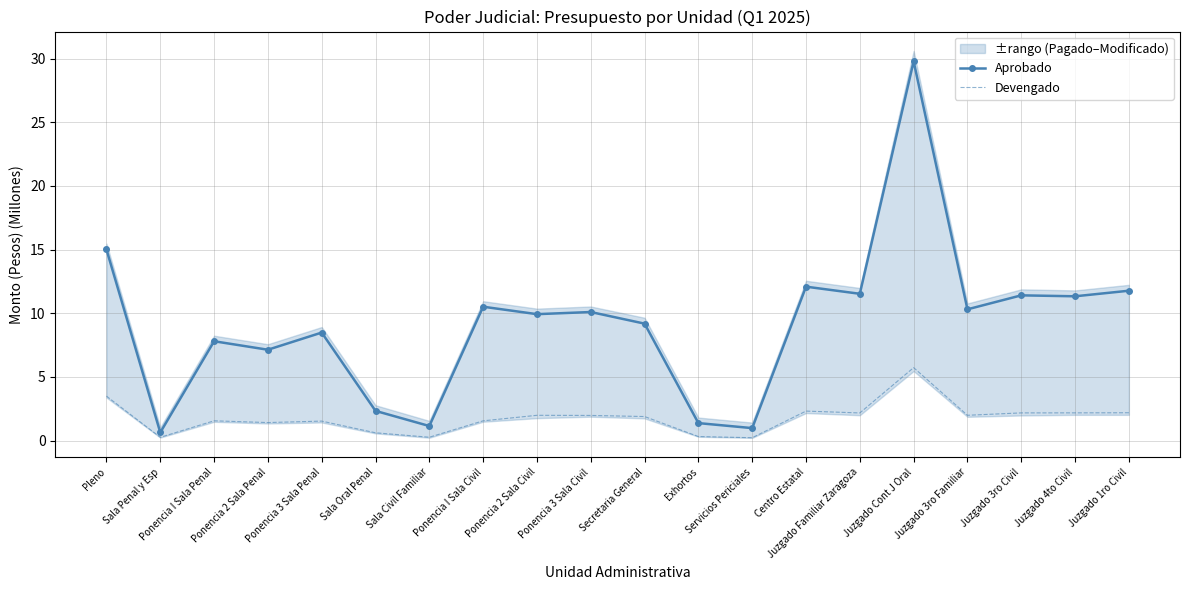

In Aprobado, how many points are lower than both neighbors (excluding endpoints)?

8